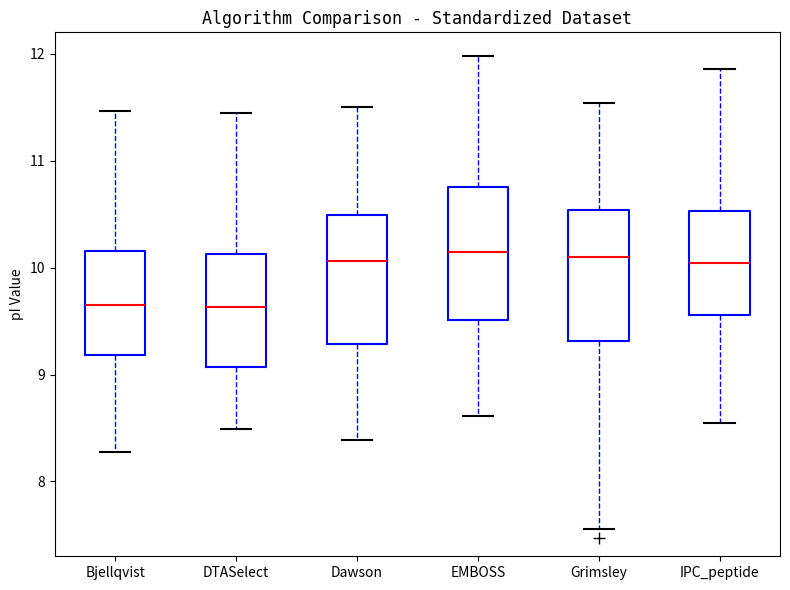

Reading left to right, read every box against the y-axis: the position of its median line, the range the box covers, and the ends of its whiskers. The values are not printed on the chart, so give them approximately, as read against the axis.

Bjellqvist: median 9.6, box 9.2 to 10.2, whiskers 8.3 to 11.5
DTASelect: median 9.6, box 9.1 to 10.1, whiskers 8.5 to 11.4
Dawson: median 10.1, box 9.3 to 10.5, whiskers 8.4 to 11.5
EMBOSS: median 10.1, box 9.5 to 10.8, whiskers 8.6 to 12.0
Grimsley: median 10.1, box 9.3 to 10.5, whiskers 7.6 to 11.5
IPC_peptide: median 10.0, box 9.6 to 10.5, whiskers 8.6 to 11.9